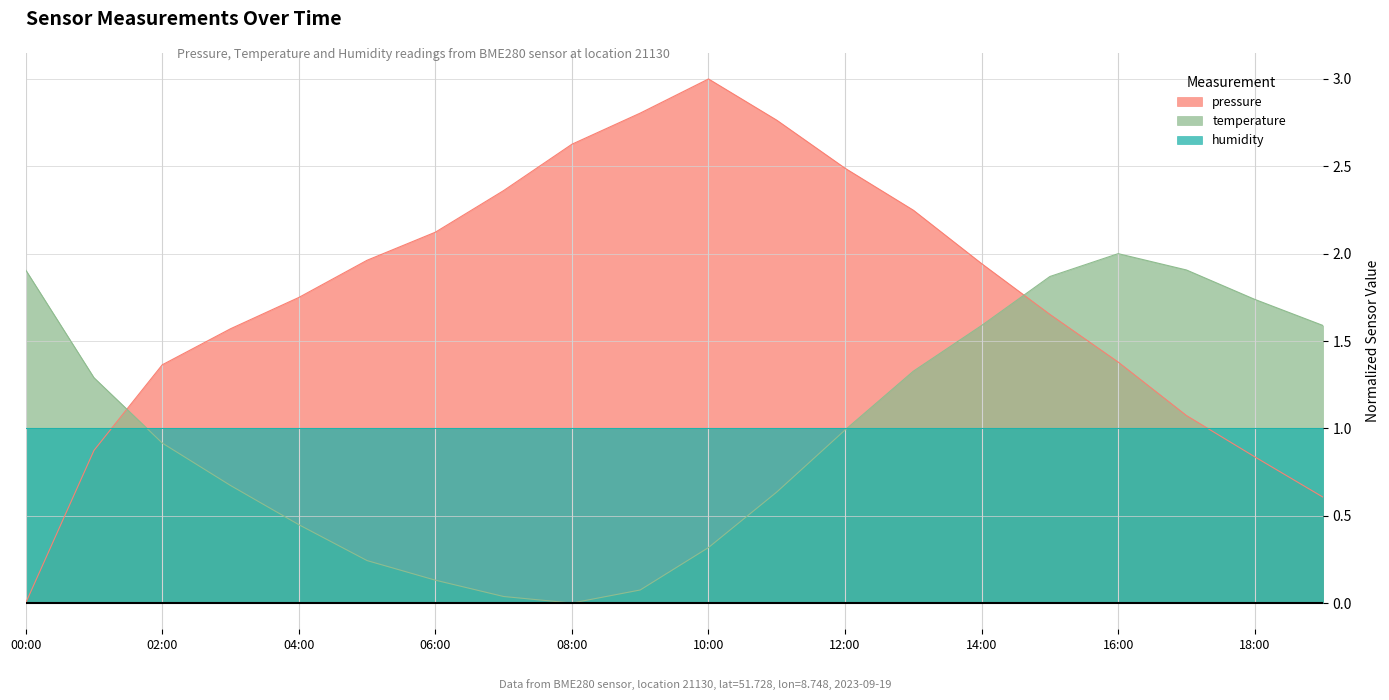

How many lines are shown in the chart?

3